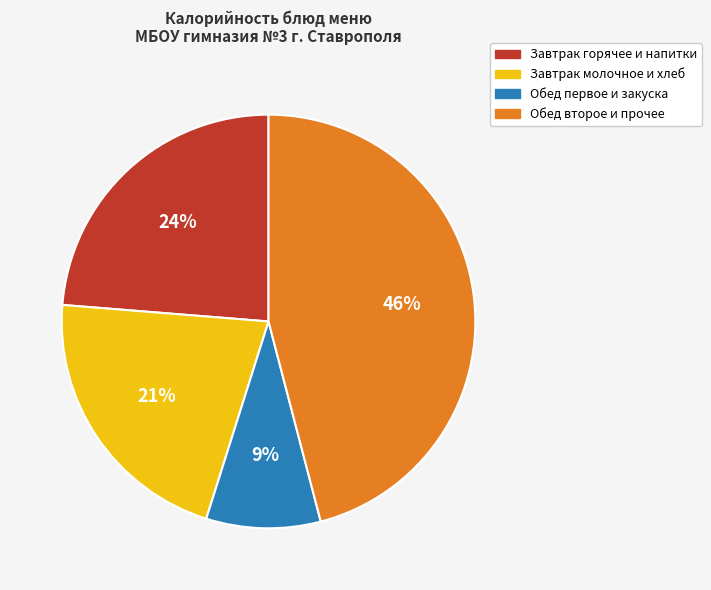

How many slices are in this pie chart?

4